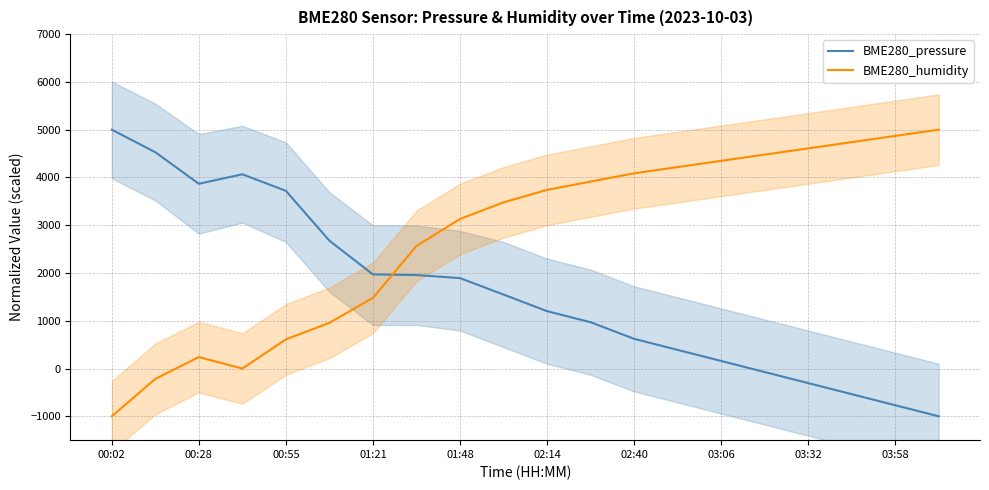

True or false: BME280_pressure and BME280_humidity cross at least once.

True